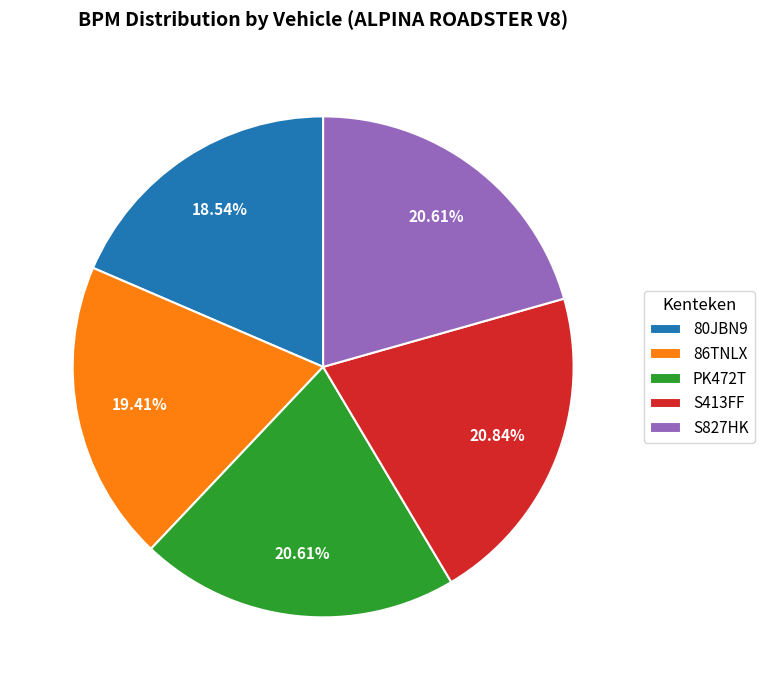

Count the number of slices in the pie.

5